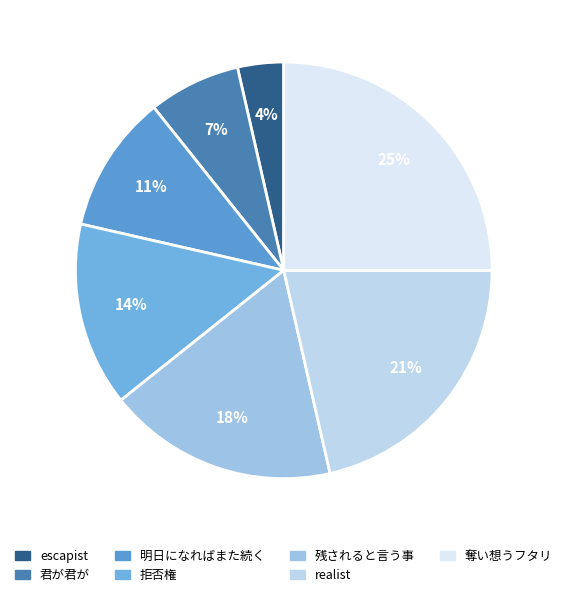

Count the number of slices in the pie.

7